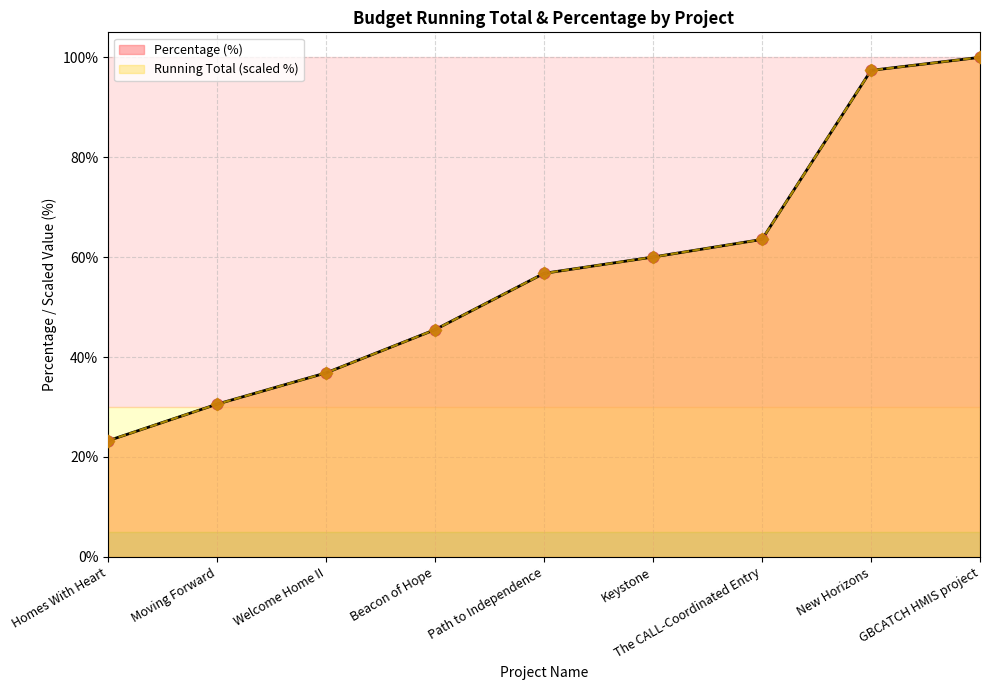

Which series reaches the maximum Y coordinate?

Running Total